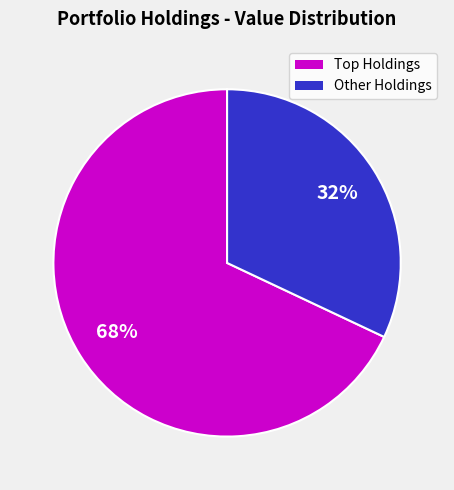

To the nearest percent, what is the difference between the largest and smallest slice percentages?

36%